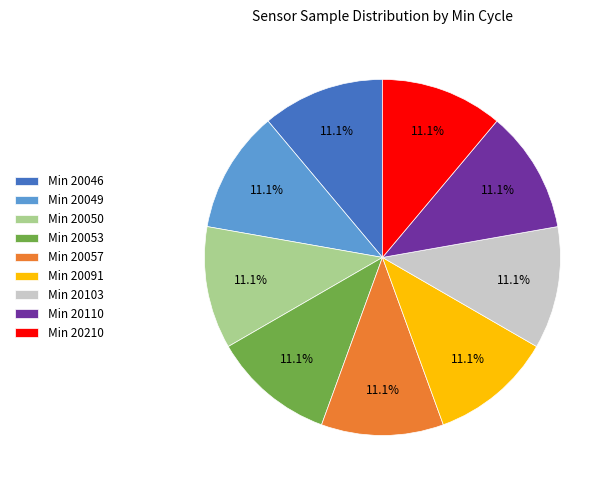

Does Min 20049 represent more than half of the total?

No